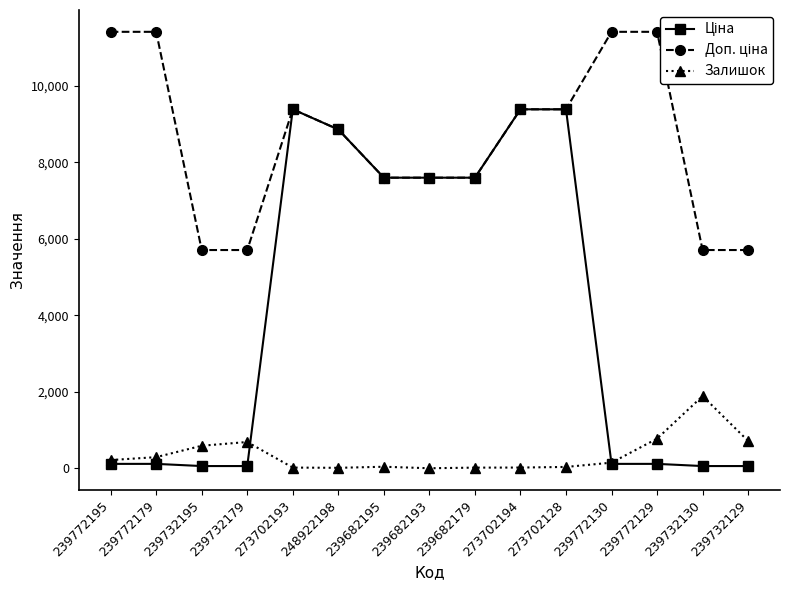

Is it true that Доп. ціна equals 6412.2 at 273702128?

False